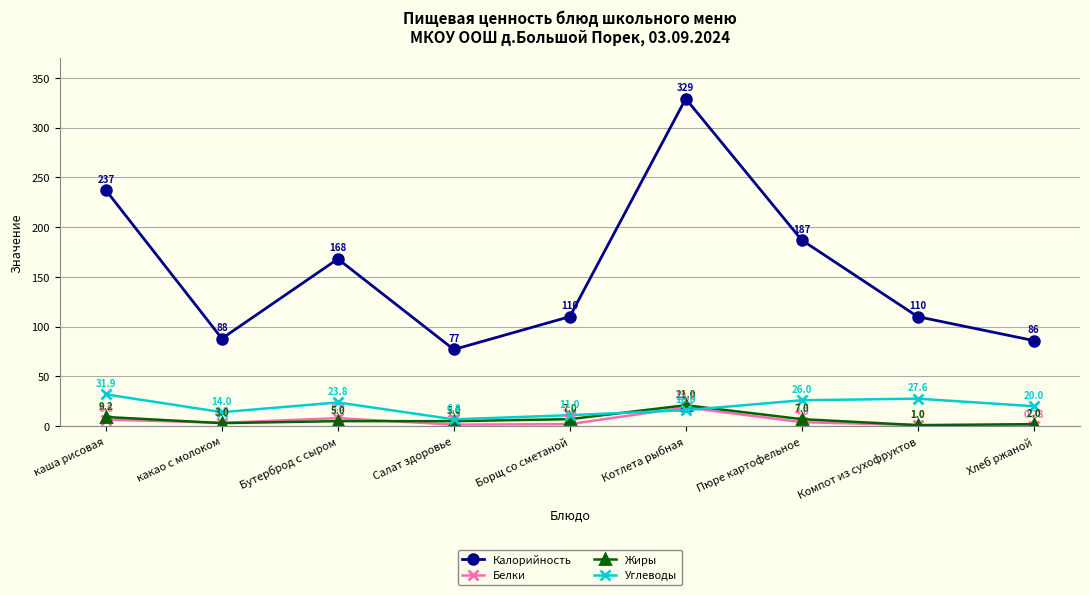

The Калорийность series shows 151.1 at какао с молоком. True or false?

False